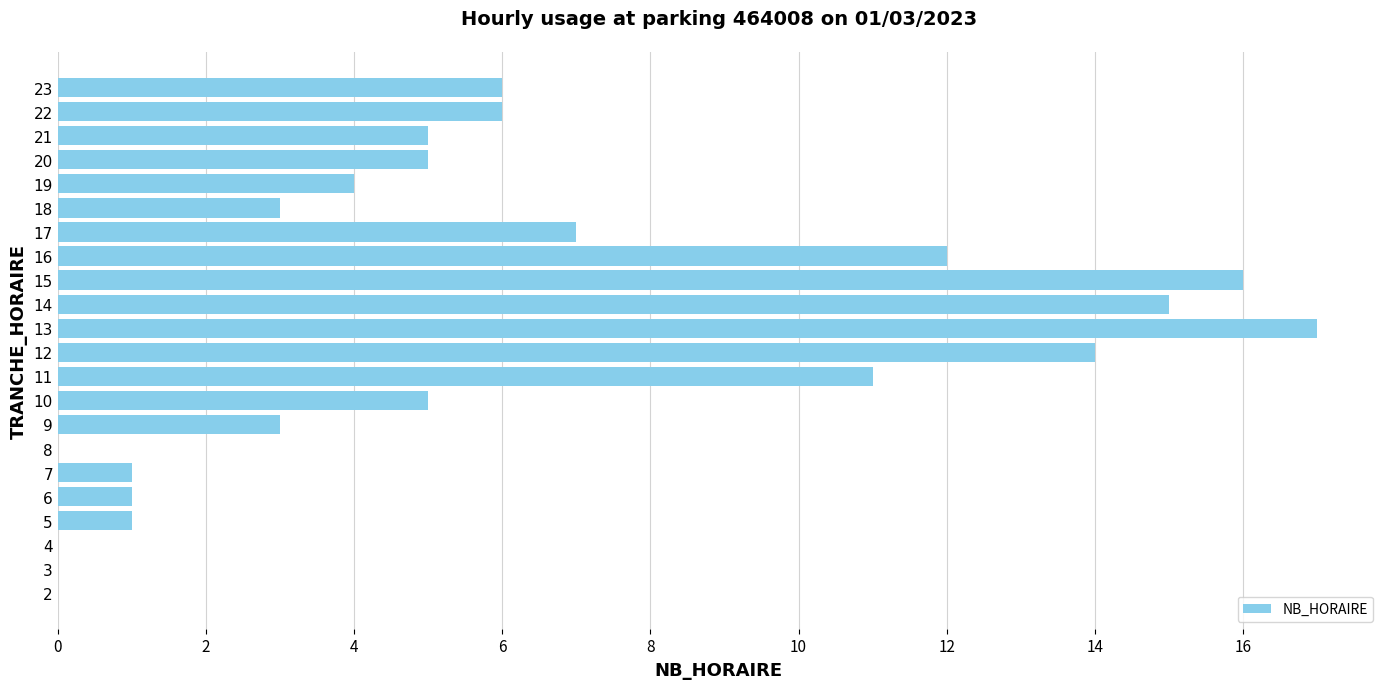

What is the difference between the values at 4 and 14?

15